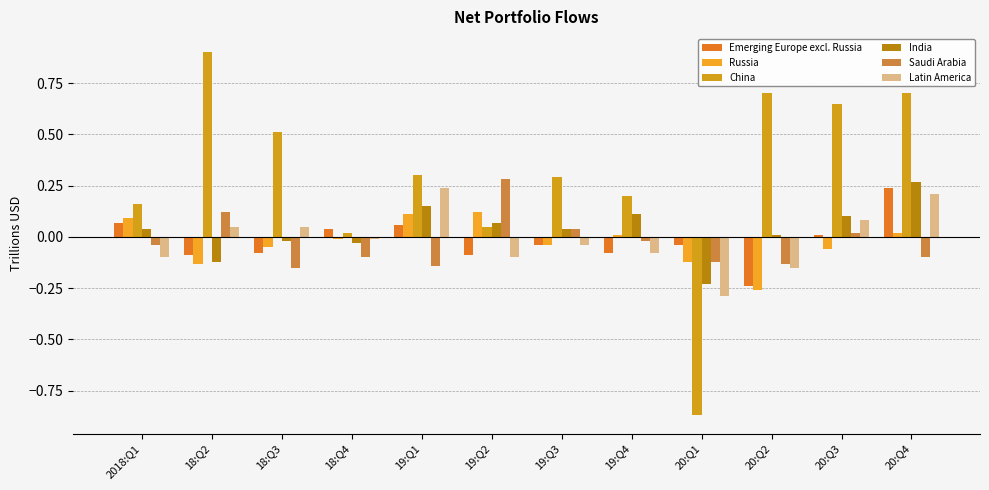

What is the maximum value shown in the chart?

0.9